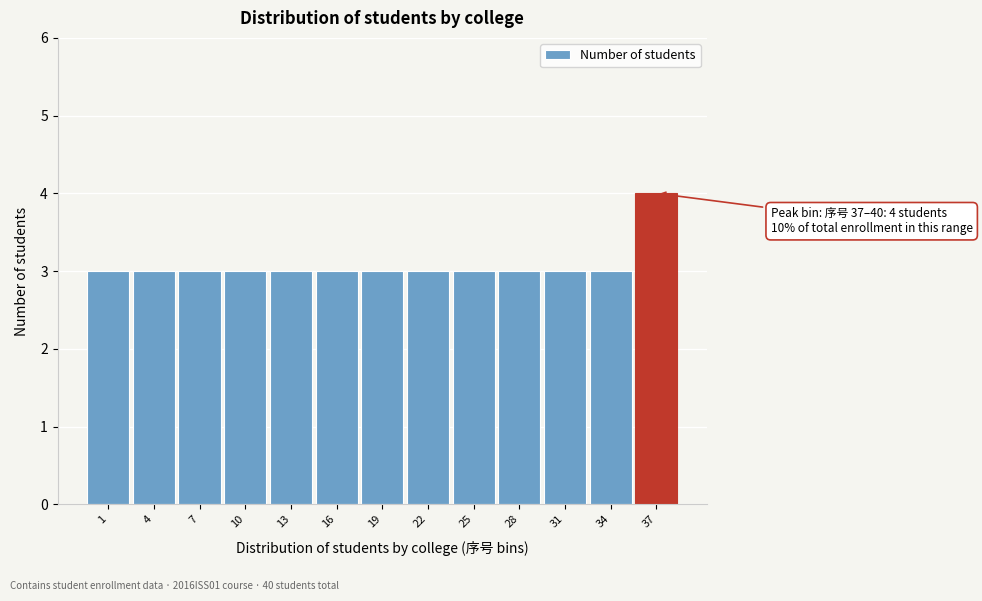

Reading right to left, what are all the values shown in this chart?

37=4	34=3	31=3	28=3	25=3	22=3	19=3	16=3	13=3	10=3	7=3	4=3	1=3